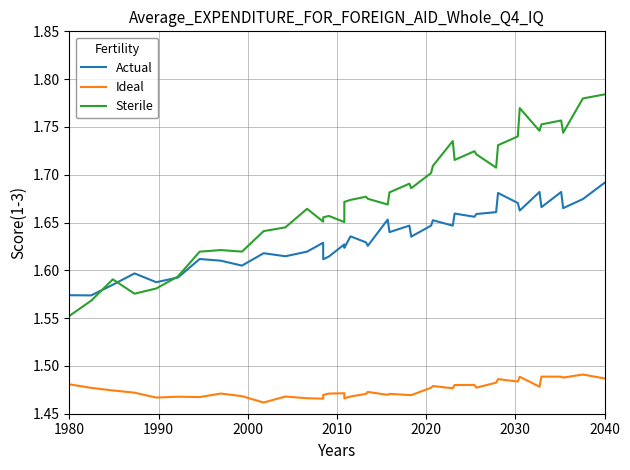

How many lines are shown in the chart?

3